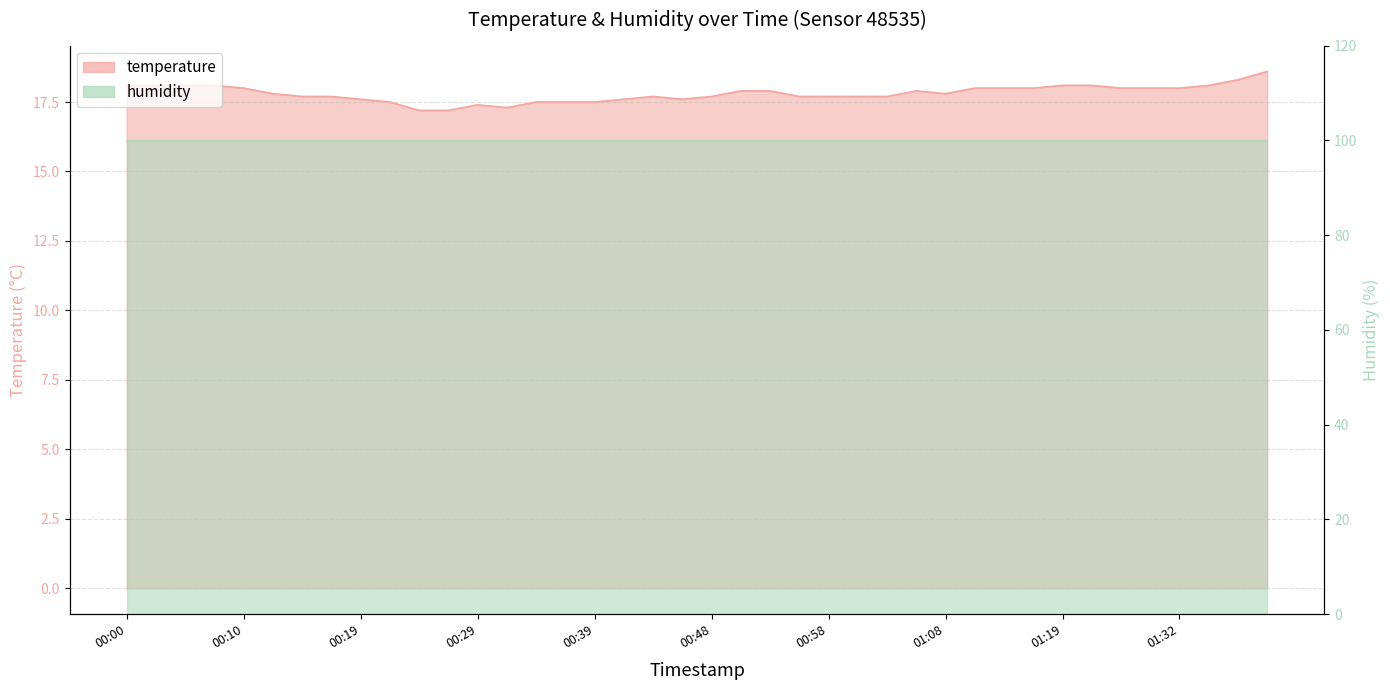

What is the change in value from 00:07 to 00:27?

-0.9